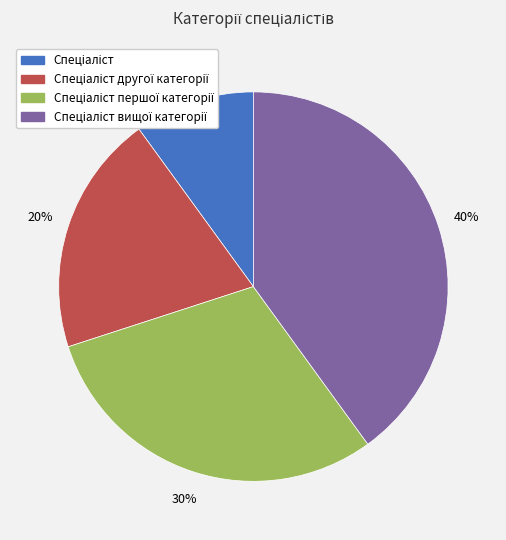

Is there any slice that represents more than half of the pie?

No